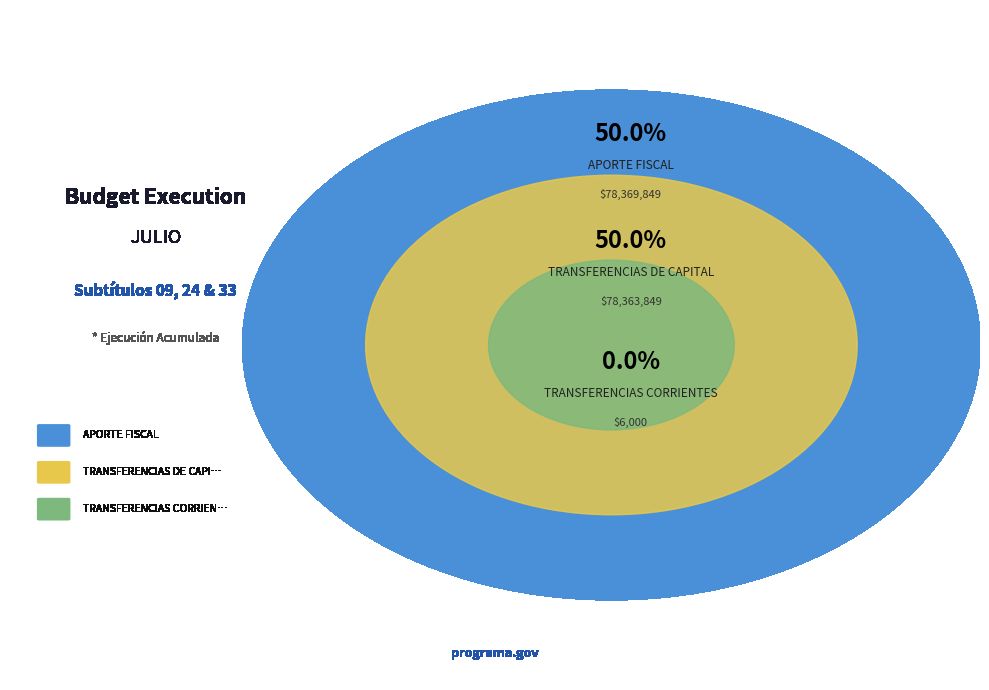

Which slice is the smallest?

TRANSFERENCIAS CORRIENTES